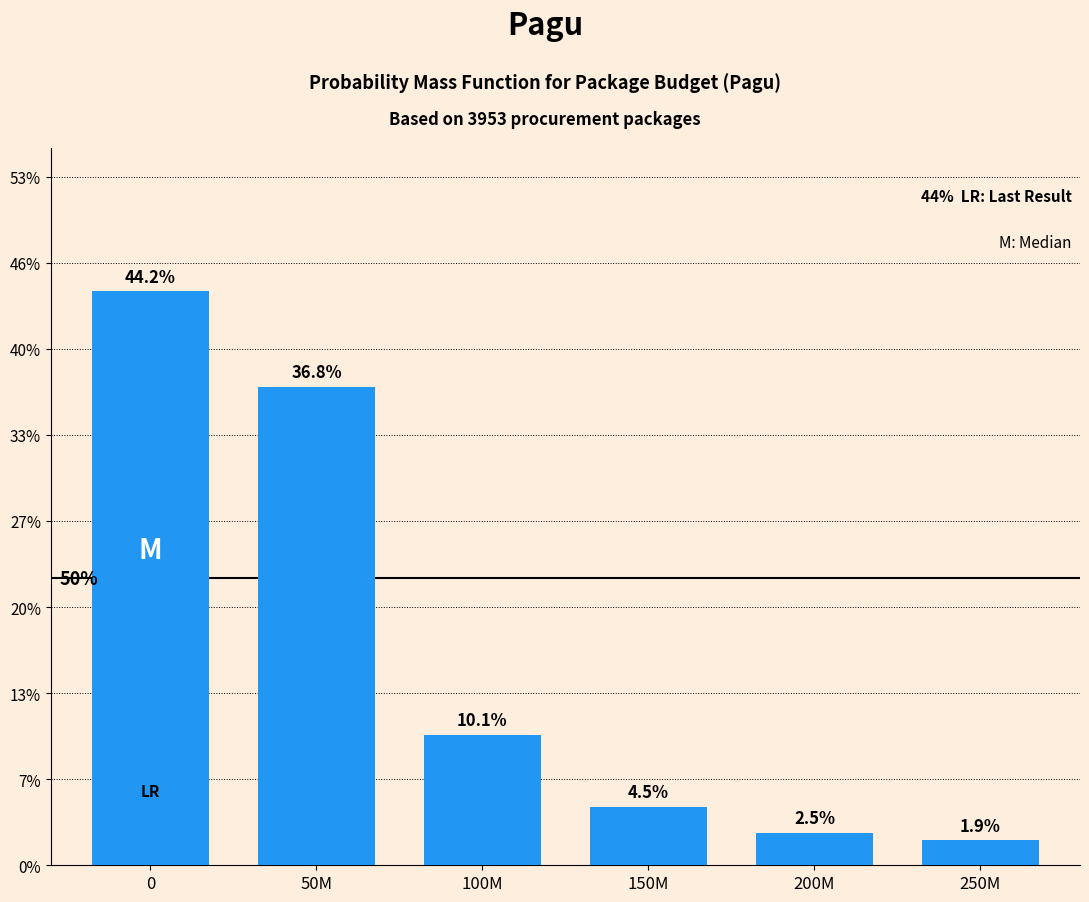

Reading right to left, transcribe all the data shown in this chart.

250M=1.9	200M=2.5	150M=4.5	100M=10.1	50M=36.8	0=44.2